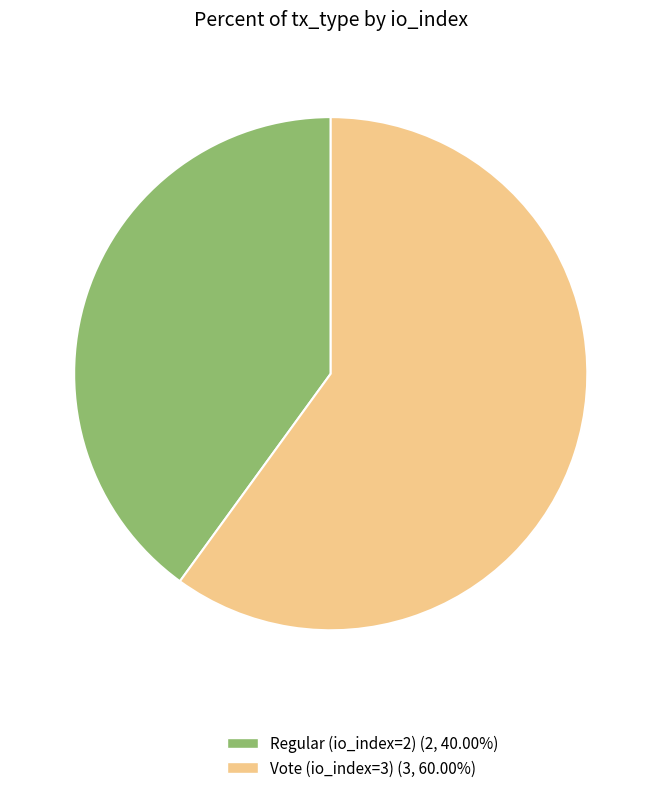

What is the ratio of the value at Regular (io_index=2) (2, 40.00%) to the value at Vote (io_index=3) (3, 60.00%)?

0.7